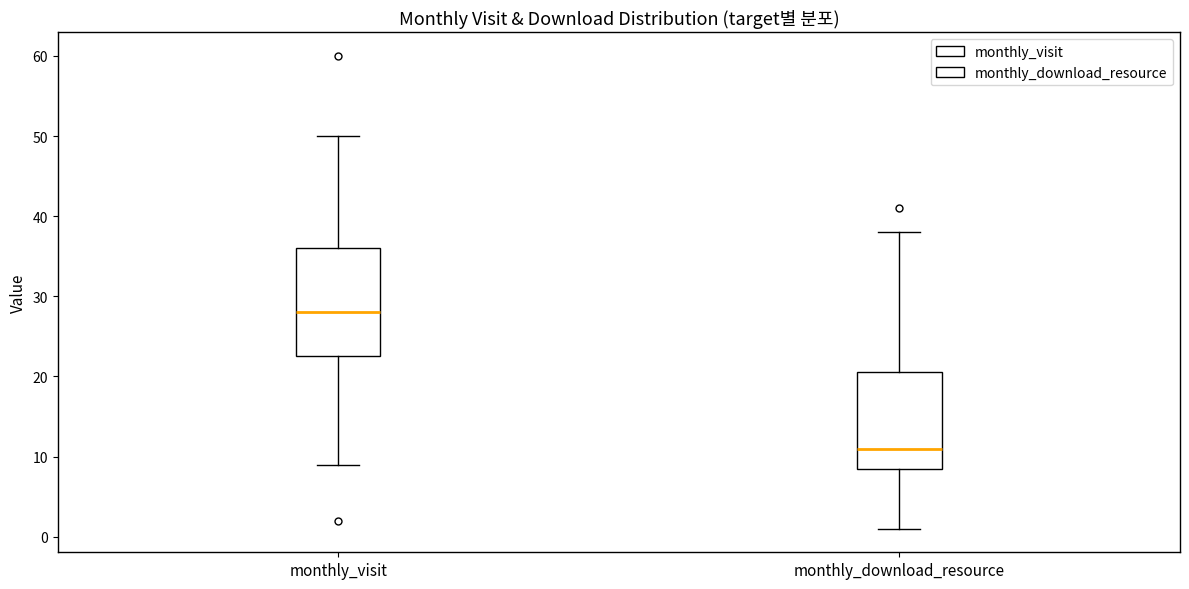

Which box has the lowest median line?

monthly_download_resource